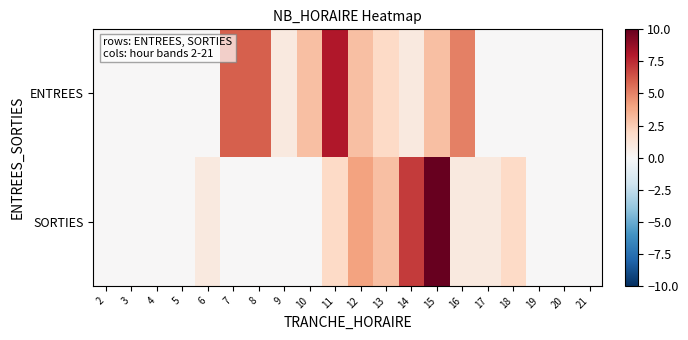

Which category has the lowest value across all series?

2